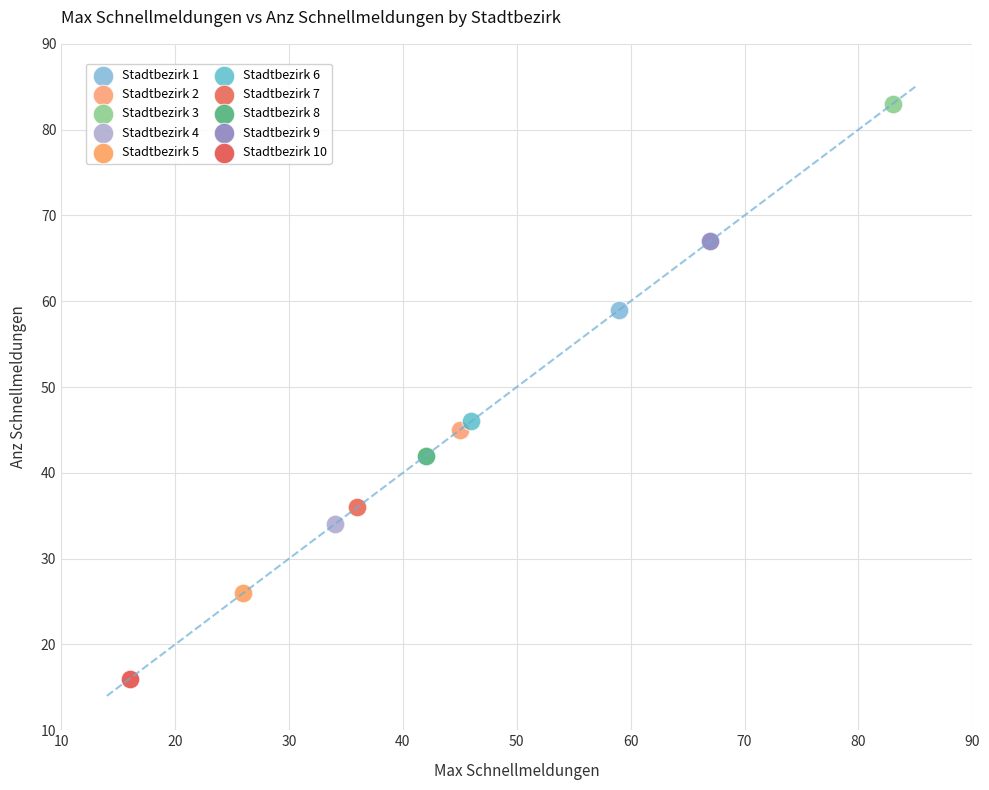

Which series reaches the maximum Y coordinate?

Stadtbezirk 3